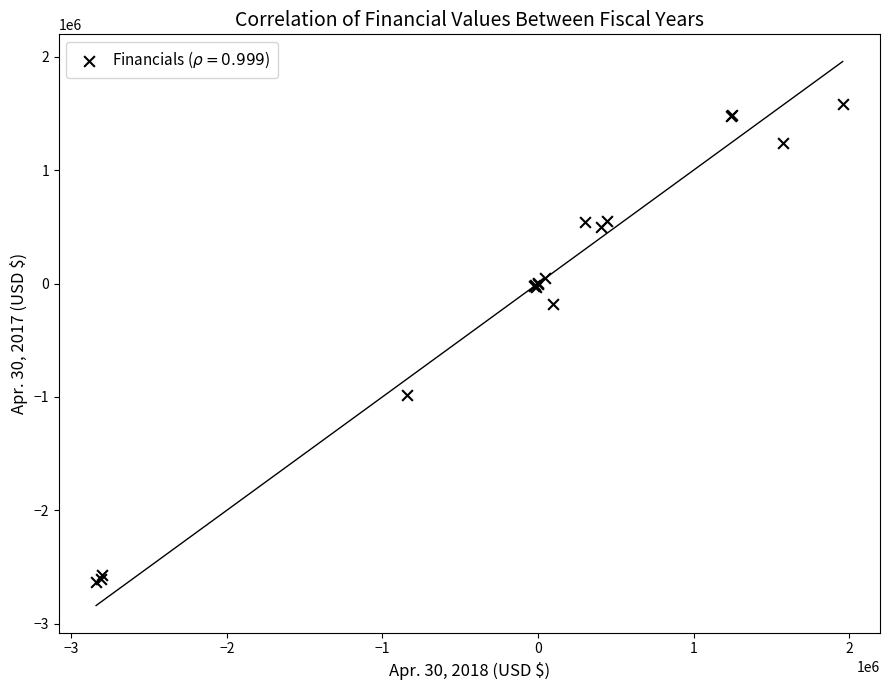

What Y value in the scatter plot is closest to -520934?

-180534